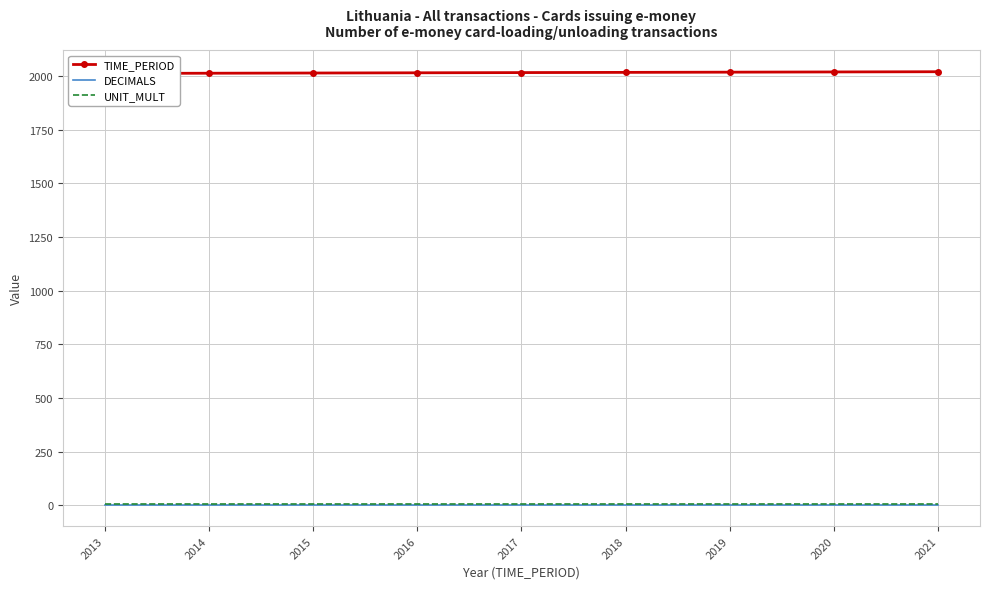

At which category is the sum across all series the highest?

2021